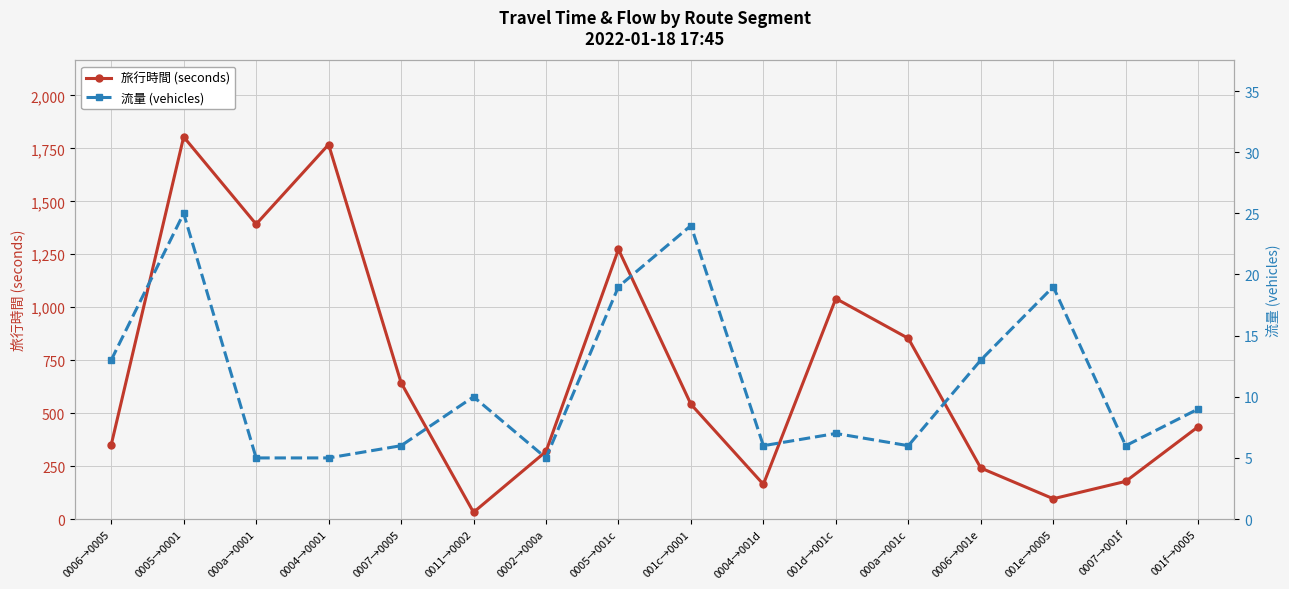

Is the value of 流量 (vehicles) at 001e→0005 greater than the value of 旅行時間 (seconds) at 001d→001c?

No